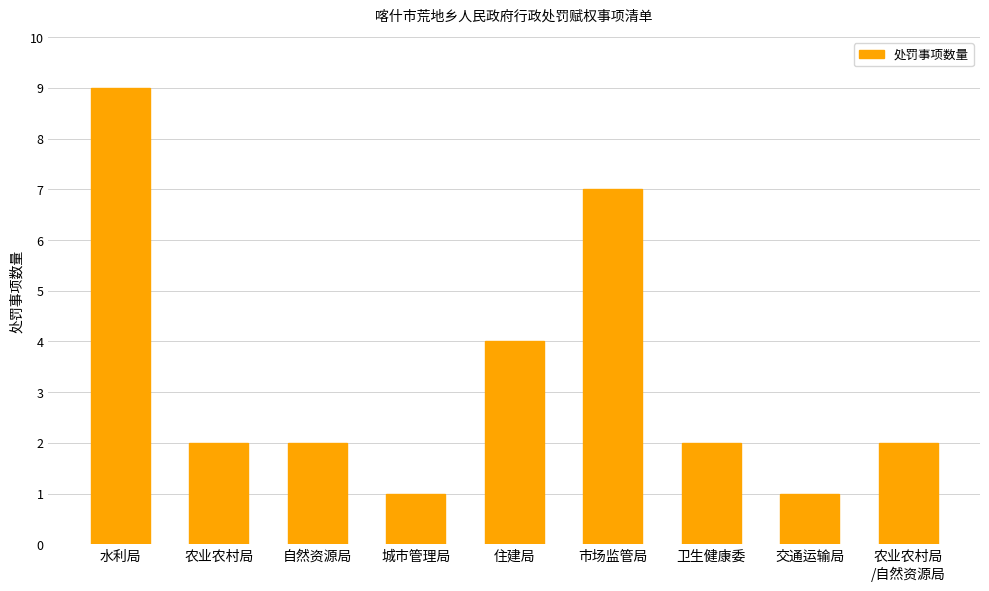

Approximately how many times larger is the value at 水利局 compared to 住建局?

2.2